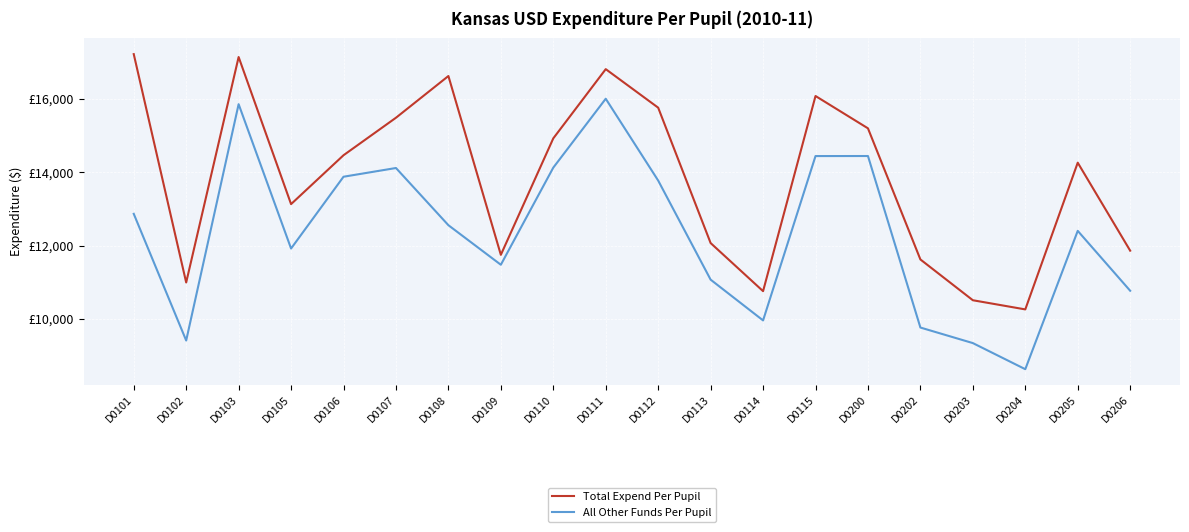

What are all the series names shown in the legend?

Total Expend Per Pupil, All Other Funds Per Pupil